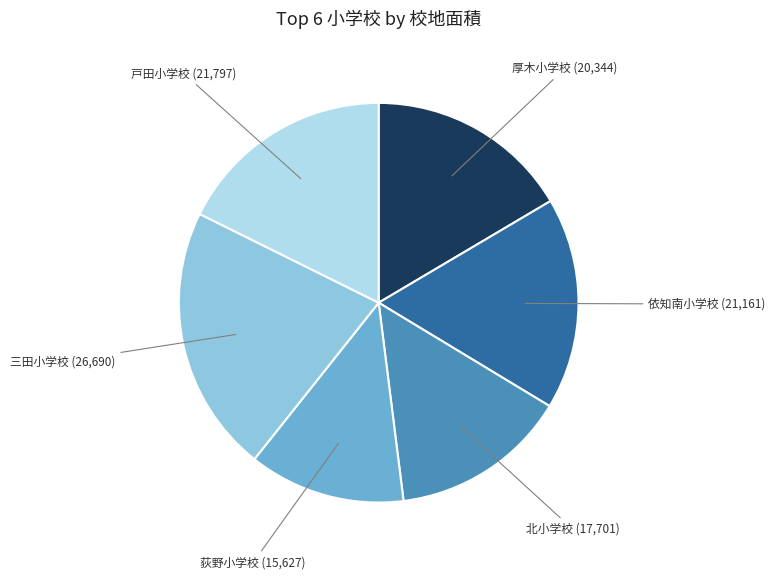

What is the ratio of the value at 依知南小学校 to the value at 三田小学校?

0.8